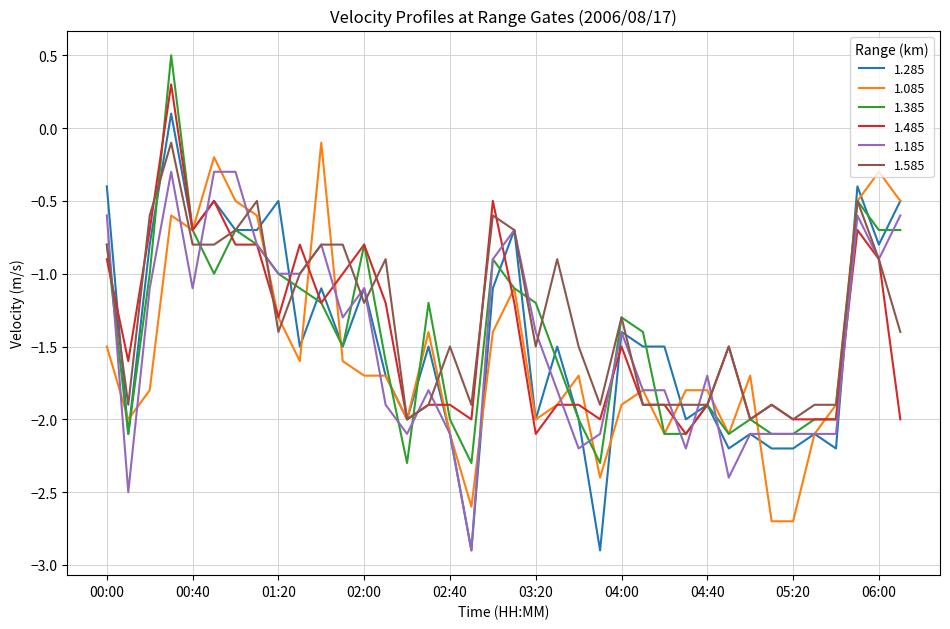

What is the minimum value for 1.385?

-2.3